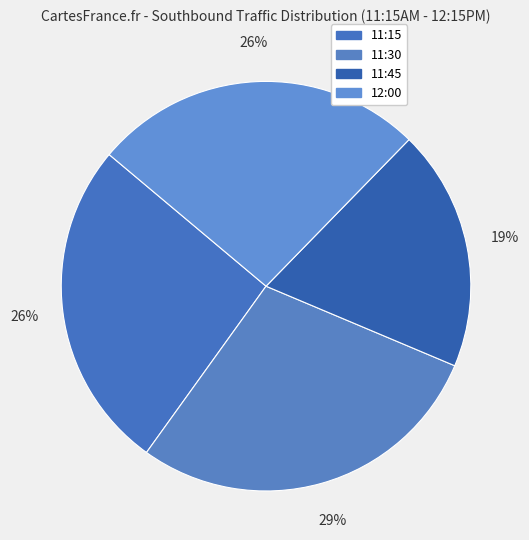

To the nearest percent, what is the average slice percentage?

25%